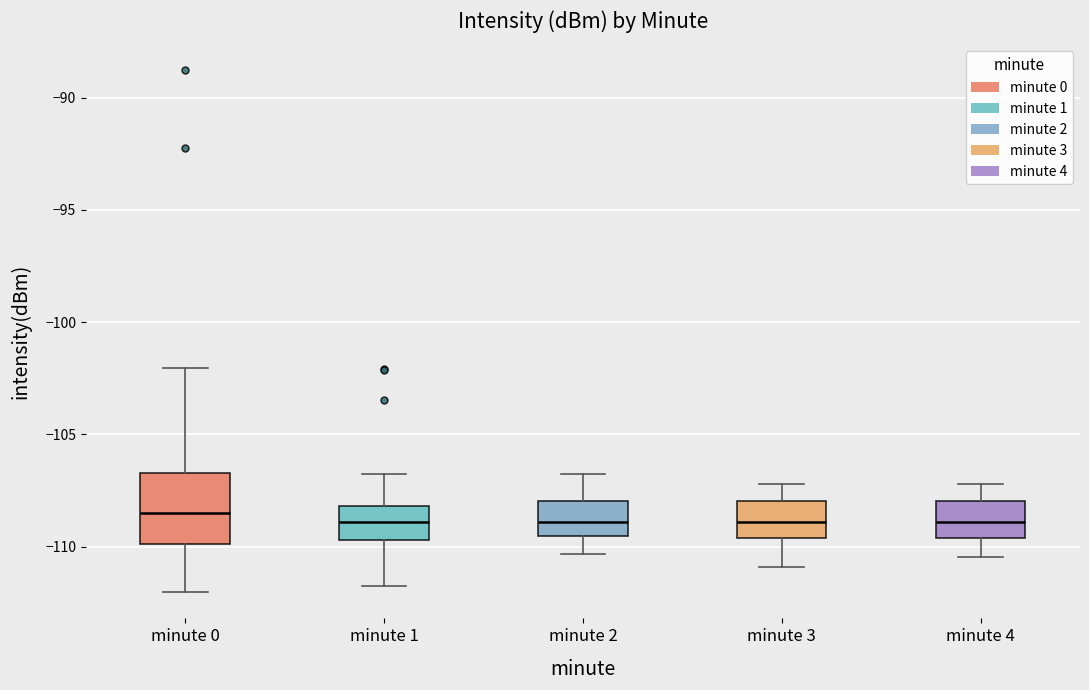

Reading left to right, read every box against the y-axis: the position of its median line, the range the box covers, and the ends of its whiskers. The values are not printed on the chart, so give them approximately, as read against the axis.

minute 0: median -108.5, box -110.0 to -106.5, whiskers -112.0 to -102.0
minute 1: median -109.0, box -109.5 to -108.0, whiskers -111.5 to -107.0
minute 2: median -109.0, box -109.5 to -108.0, whiskers -110.5 to -107.0
minute 3: median -109.0, box -109.5 to -108.0, whiskers -111.0 to -107.0
minute 4: median -109.0, box -109.5 to -108.0, whiskers -110.5 to -107.0